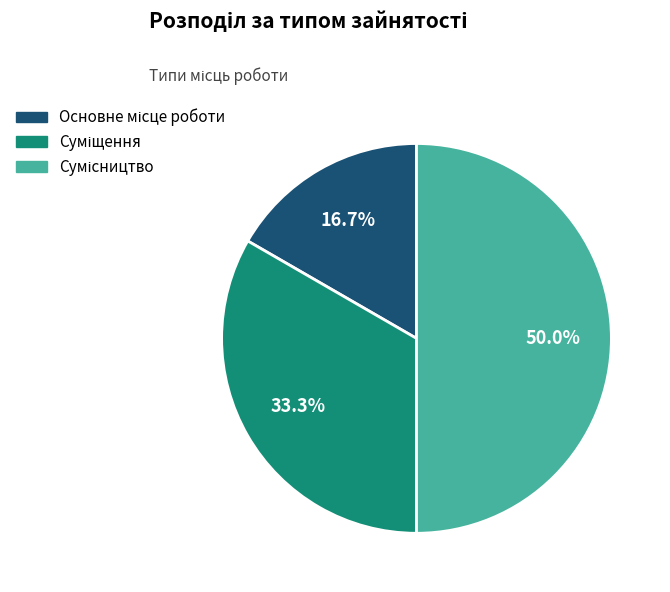

Is there any slice that represents more than half of the pie?

No